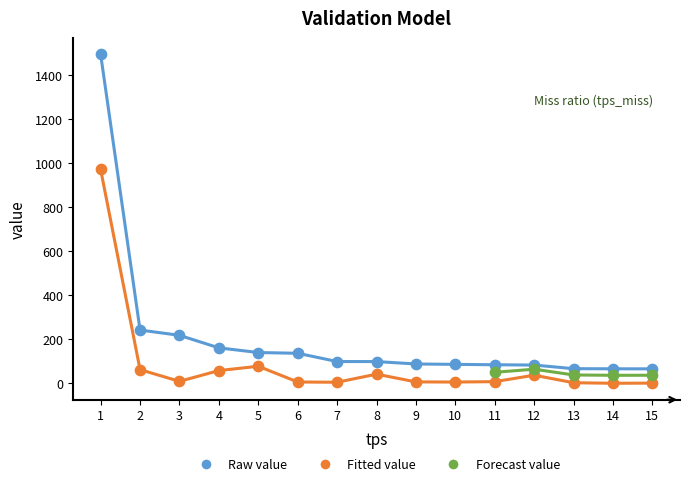

At how many categories does at least one series exceed 1480?

1